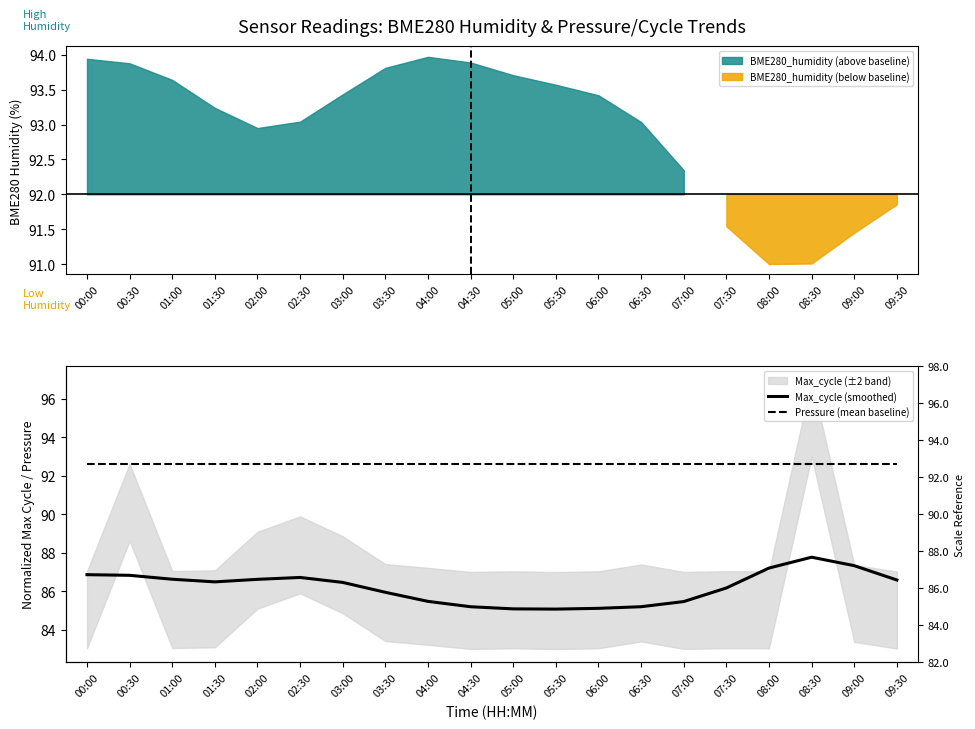

Which has a higher value, 05:00 or 08:00?

08:00